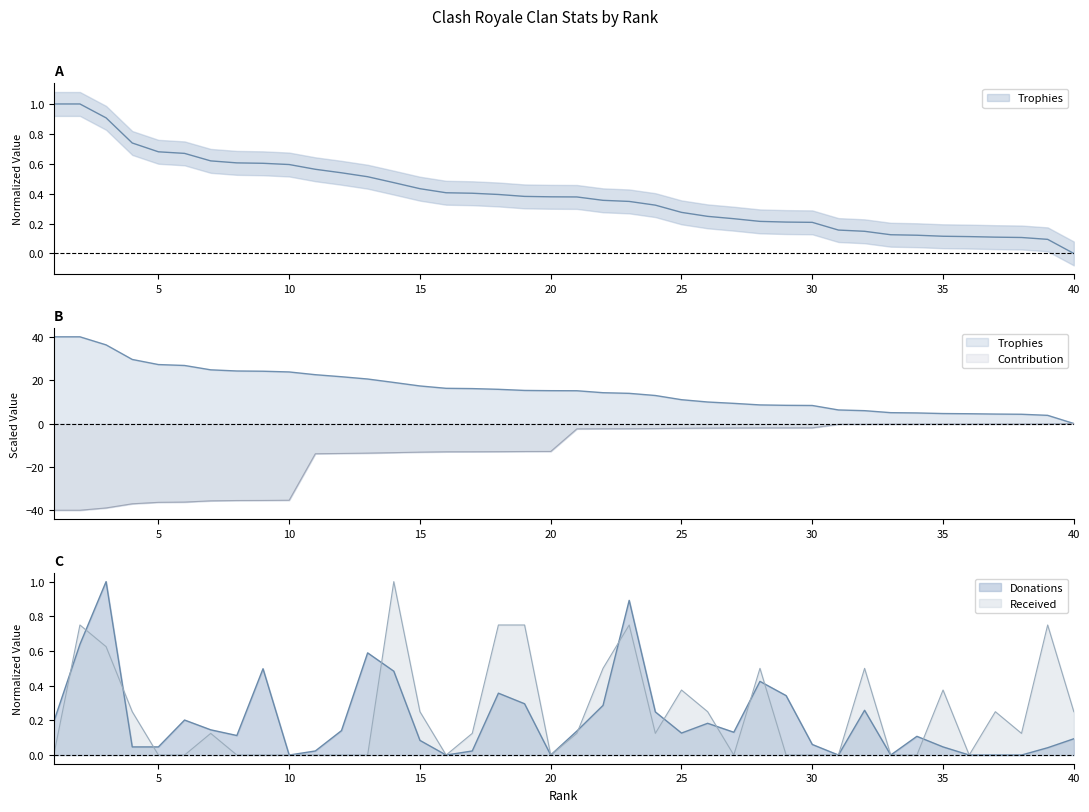

How many lines are shown in the chart?

4